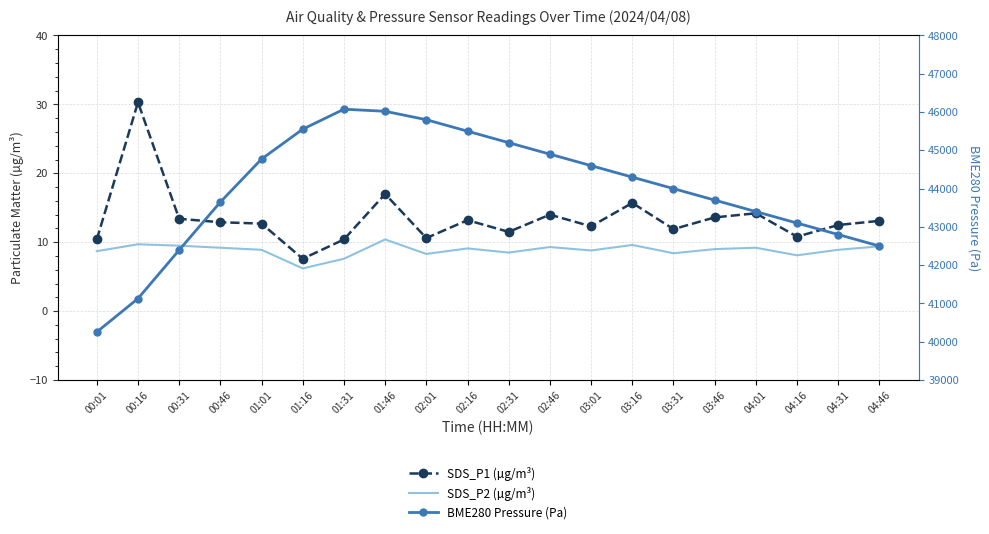

What is the difference between the second highest and minimum values in the SDS_P1 (µg/m³) series?

9.4